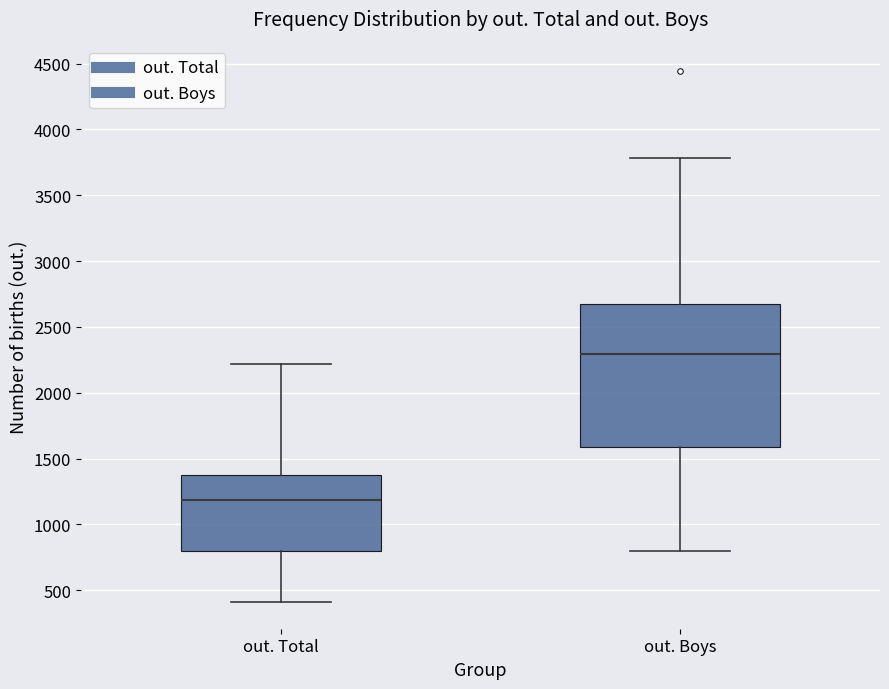

Where does the lower whisker of the box for out. Total end on the y-axis? The values are not printed on the chart, so give them approximately, as read against the axis.

400